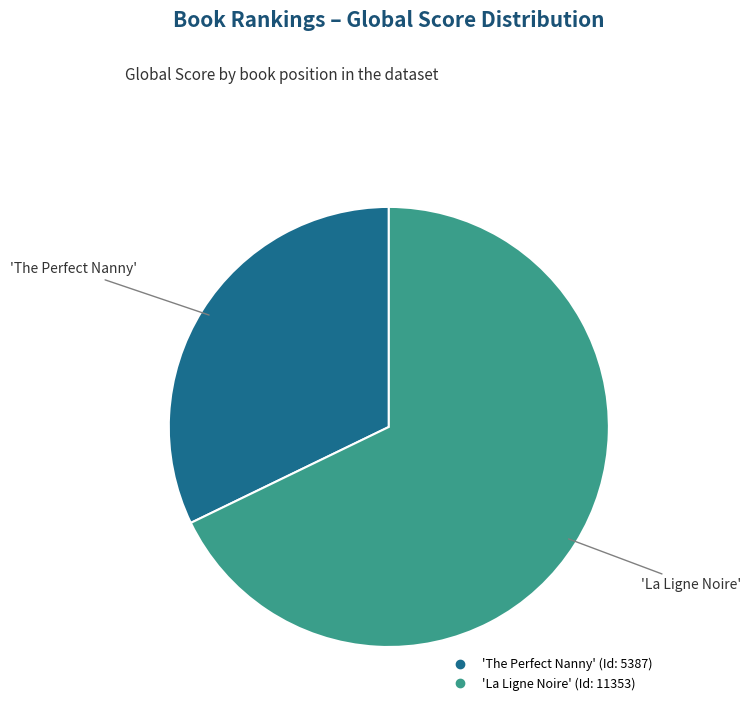

Does any single category account for the majority?

Yes